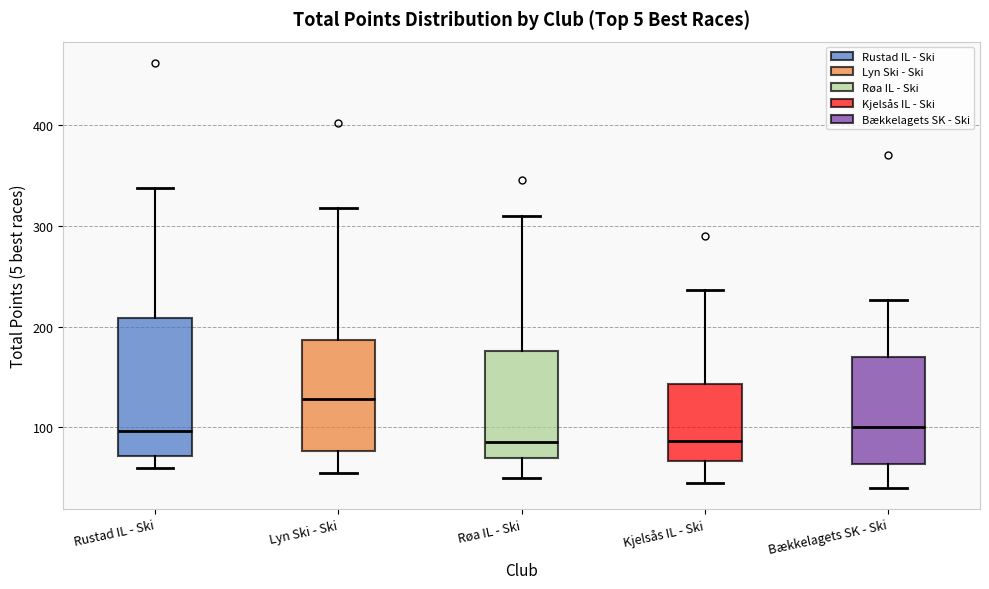

Comparing the boxes themselves (not the whiskers), which one is the tallest?

Rustad IL - Ski